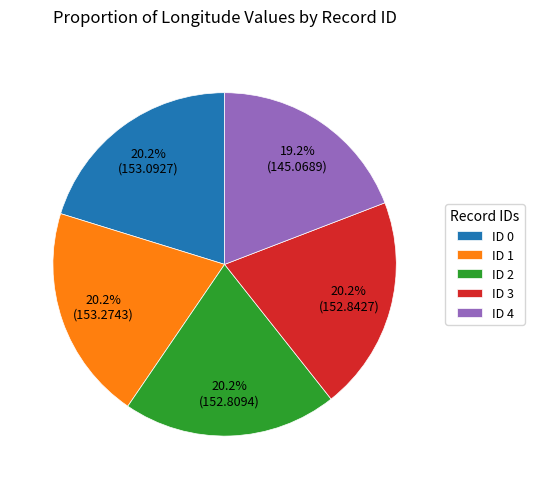

Which category has the smallest portion of the pie?

ID 4